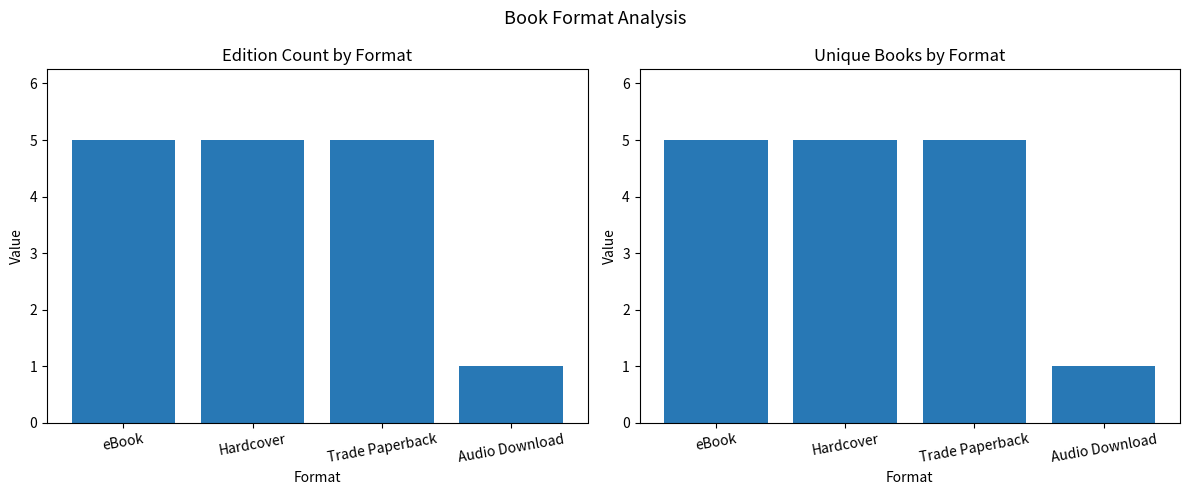

Which category has the lowest value in the Unique Books series?

Audio Download